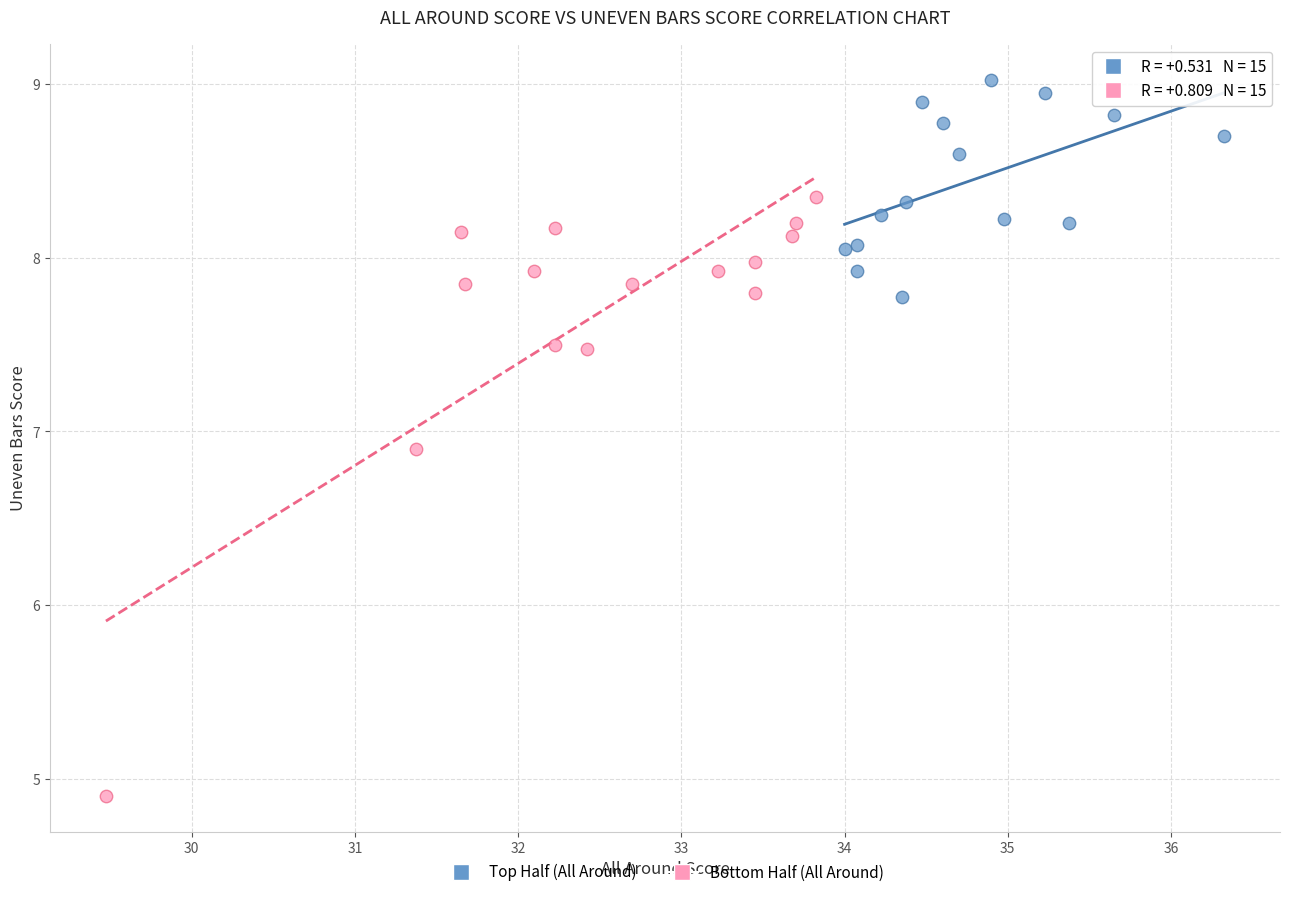

Which series contains the lowest Y value?

Bottom Half (All Around)